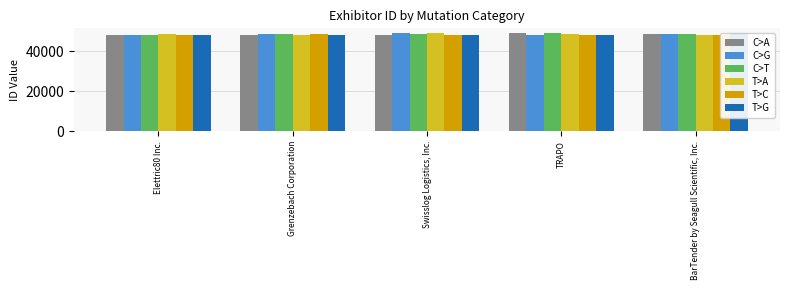

The T>C series shows 20549 at TRAPO. True or false?

False